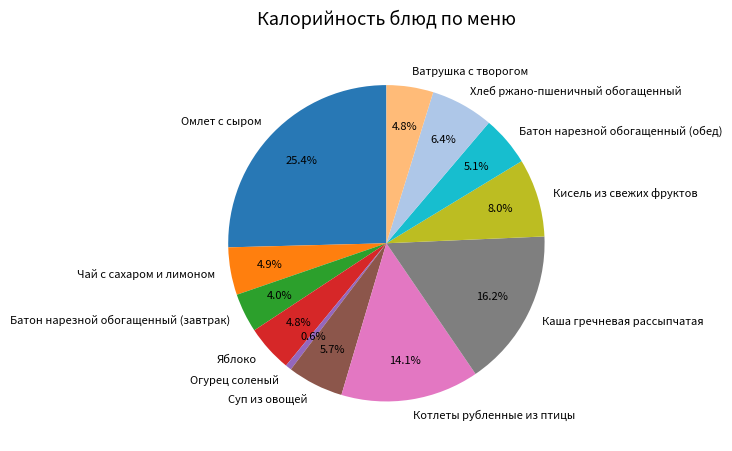

What percentage is the Ватрушка с творогом slice, to the nearest percent?

5%